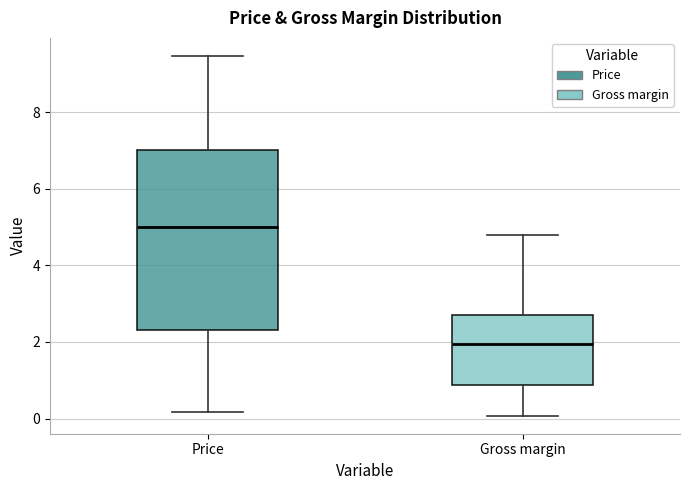

Where does the median line of the box for Price sit on the y-axis? The values are not printed on the chart, so give them approximately, as read against the axis.

5.0